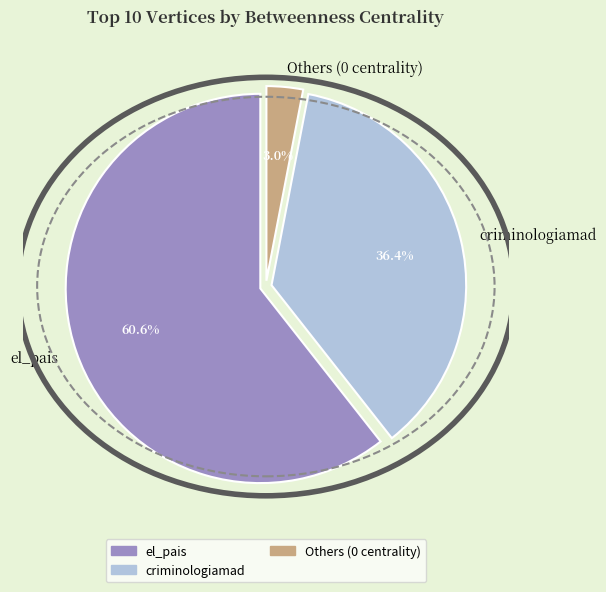

How many segments does this pie chart have?

3